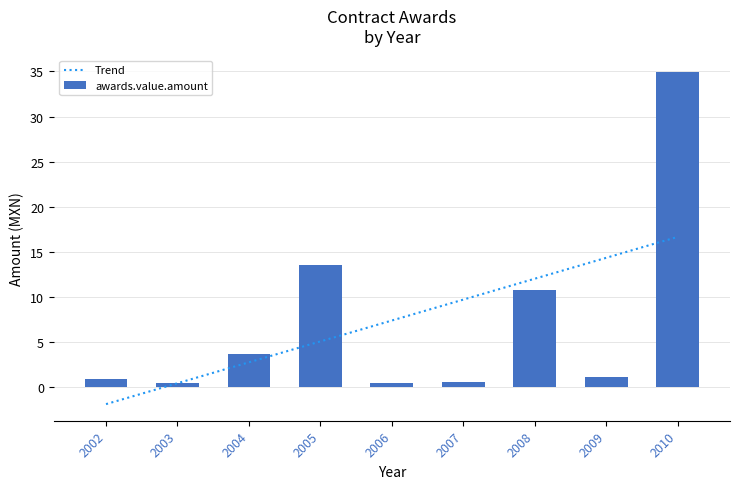

Rank the series by their average value, from lowest to highest.

awards.value.amount, Trend